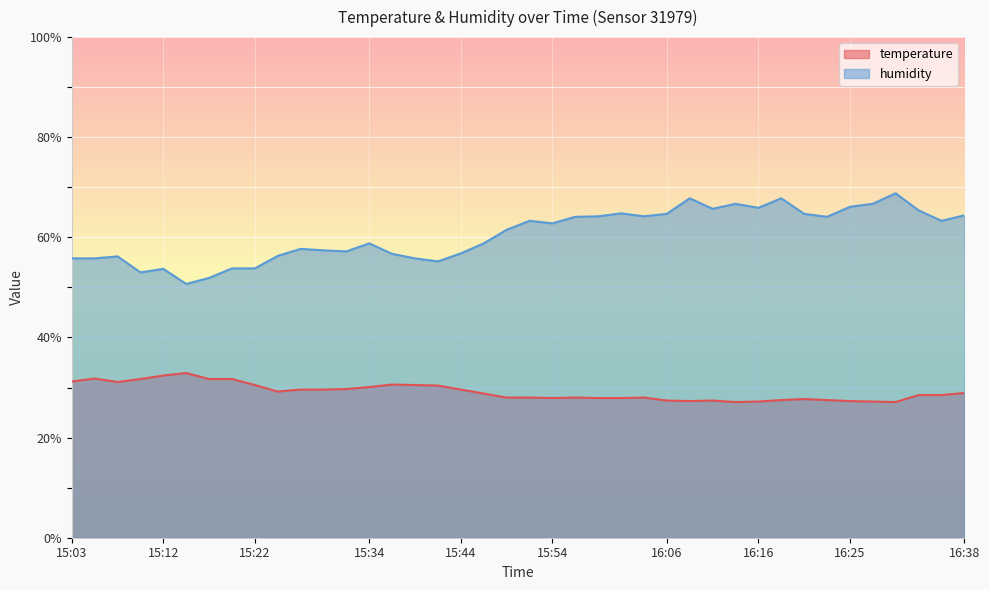

Between 15:34 and 16:01, which is larger?

15:34